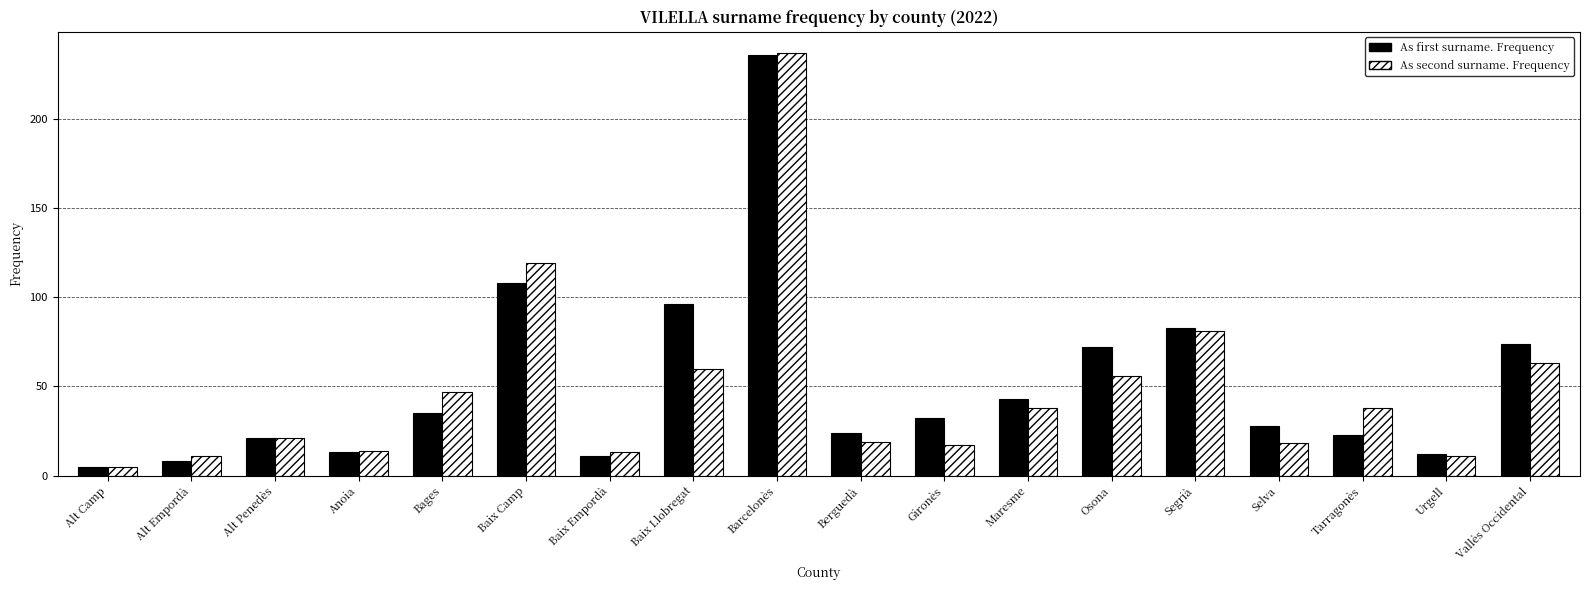

Where does the As second surname. Frequency series first go above 38?

Bages